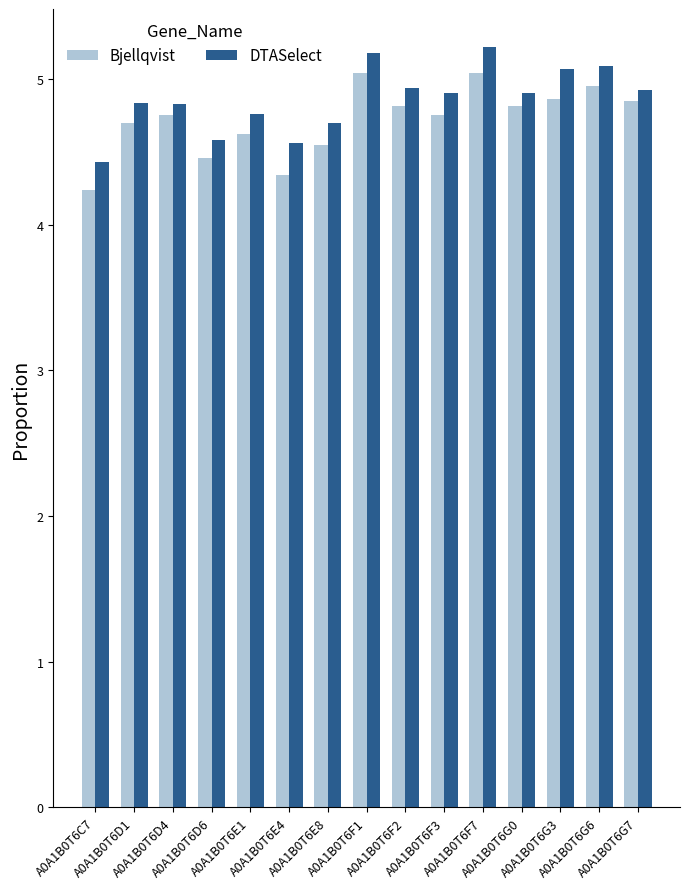

At how many categories does at least one series exceed 4?

15